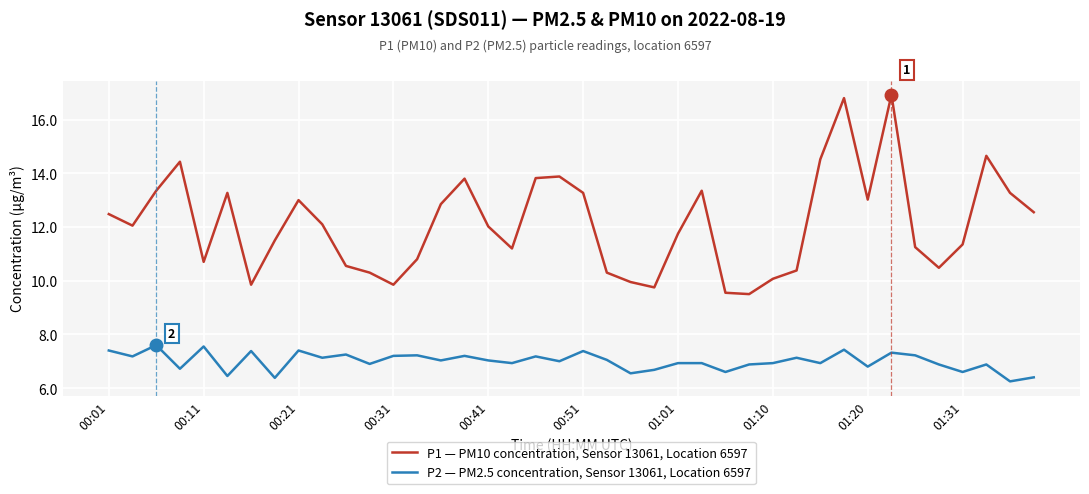

Is this an area chart (filled region under the line)?

No